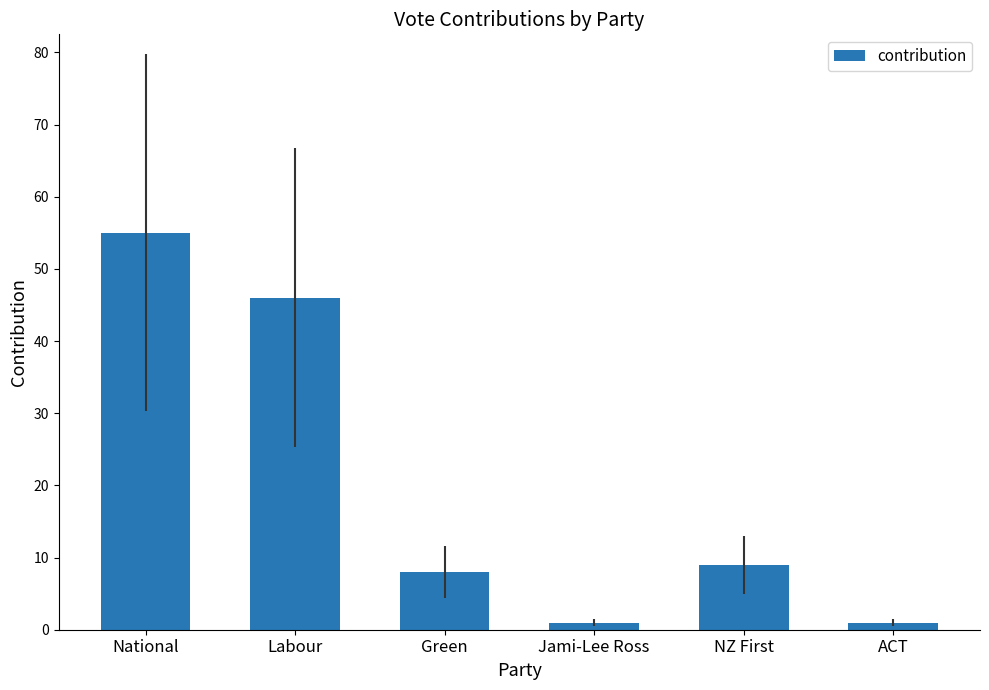

What is the value of the 5th bar from the left?

9